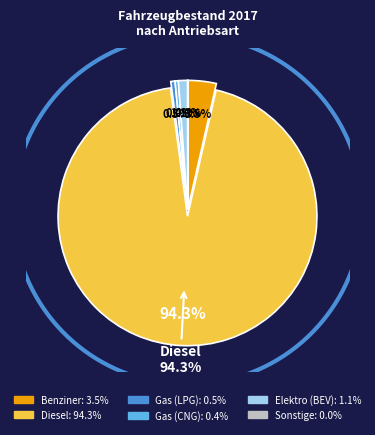

Do Gas (LPG) and Gas (CNG) together represent more than half of the pie?

No